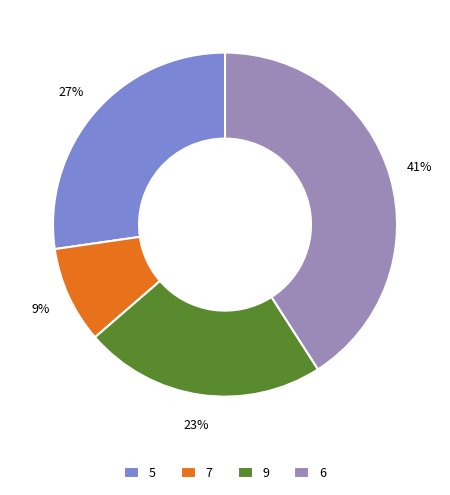

Which category has the smallest portion of the pie?

7